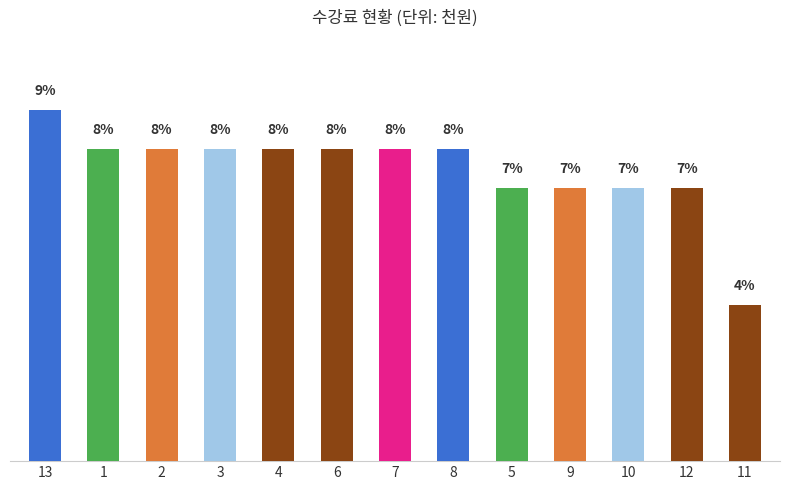

Does the chart contain any negative values?

No